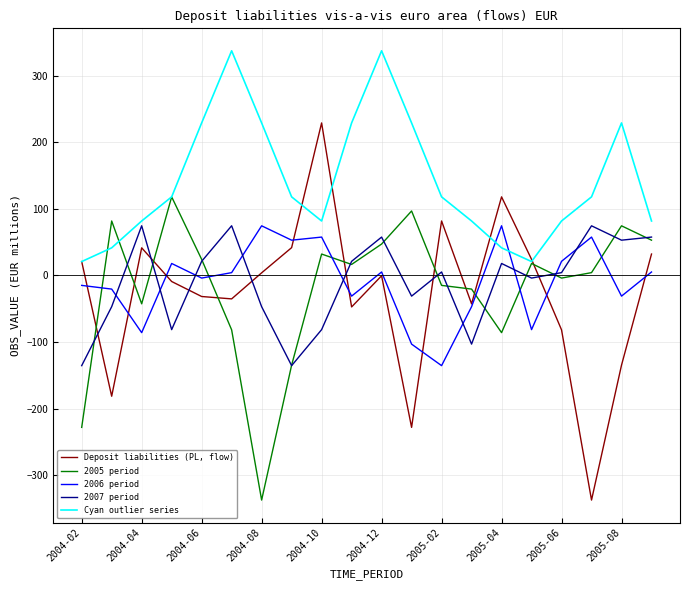

Which series has the widest spread of values?

Deposit liabilities (PL, flow)